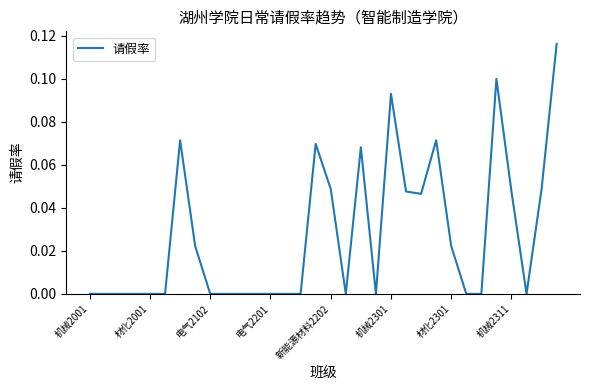

Does the chart display data point markers on the line(s)?

No